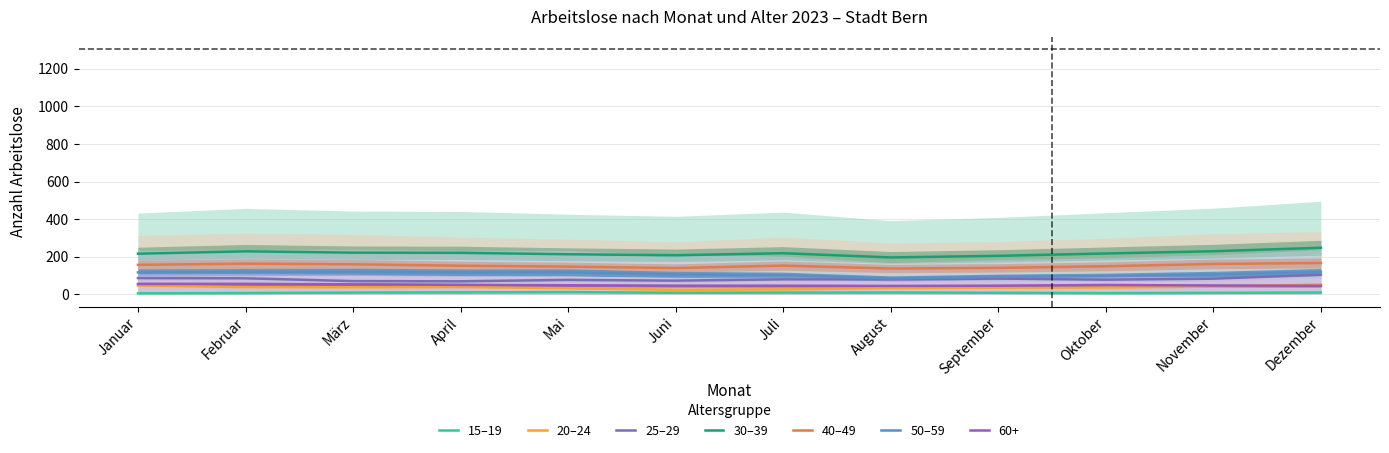

What is the difference between the maximum and second lowest values in the 50–59 series?

27.0